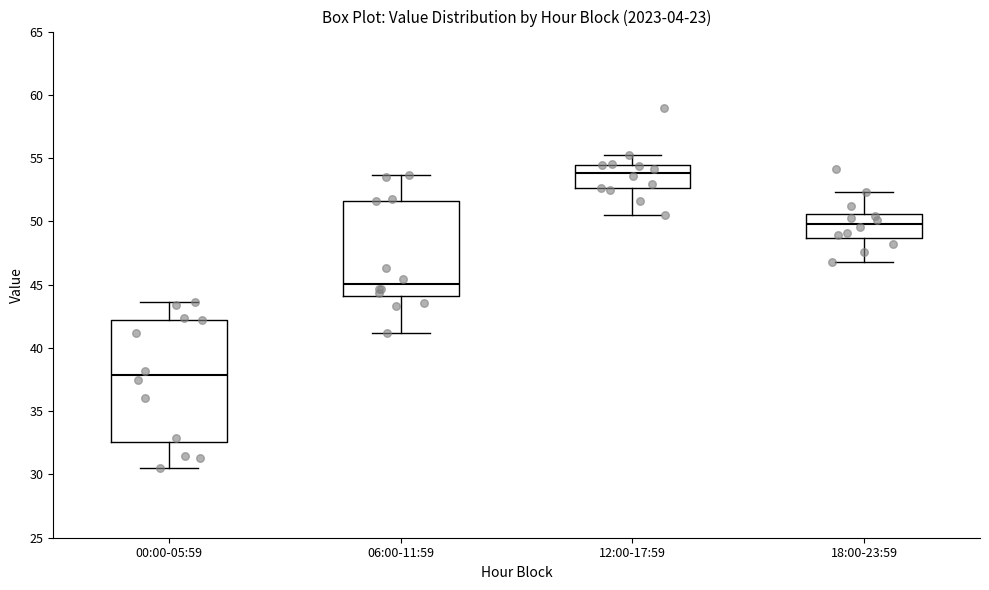

Which box's median line is the lowest?

00:00-05:59